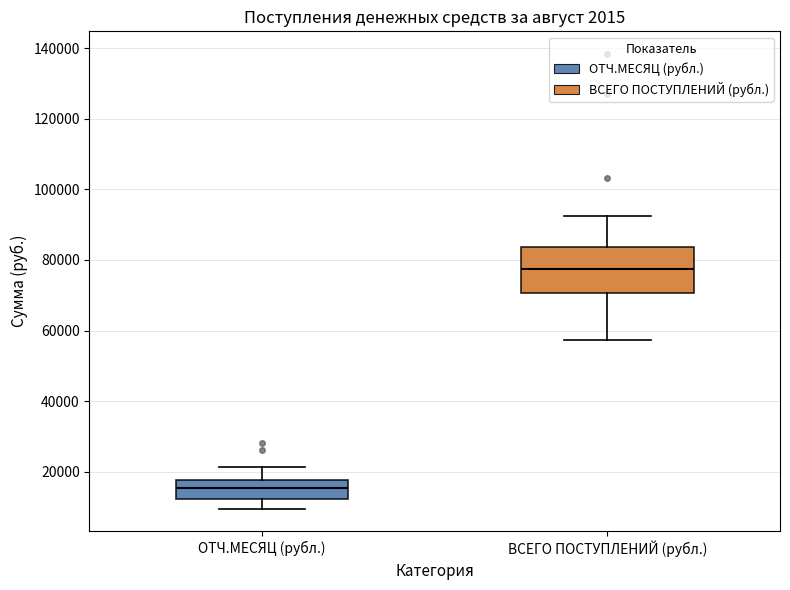

Reading left to right, read every box against the y-axis: the position of its median line, the range the box covers, and the ends of its whiskers. The values are not printed on the chart, so give them approximately, as read against the axis.

ОТЧ.МЕСЯЦ (рубл.): median 16000, box 12000 to 18000, whiskers 10000 to 22000
ВСЕГО ПОСТУПЛЕНИЙ (рубл.): median 78000, box 70000 to 84000, whiskers 58000 to 92000